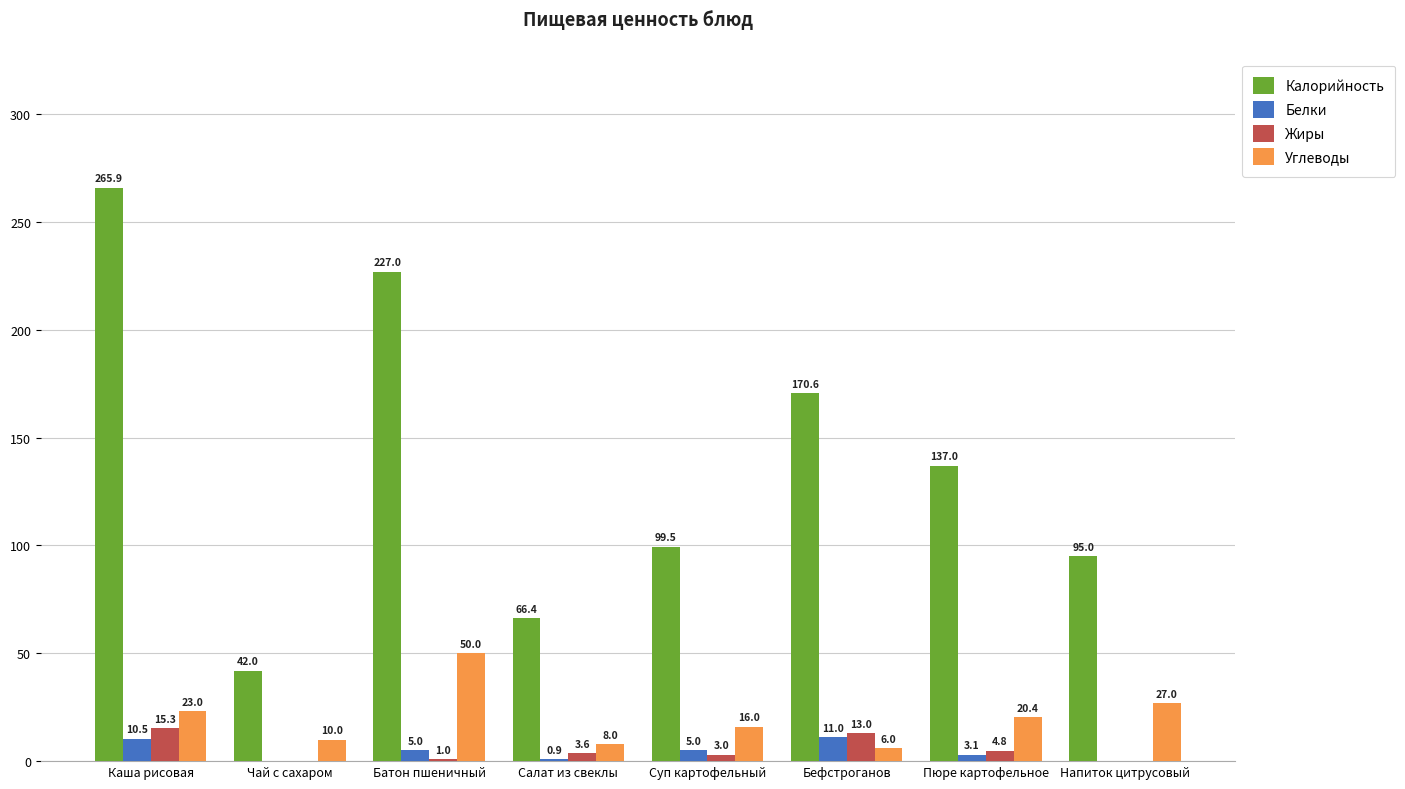

Which series has the largest total across all categories?

Калорийность